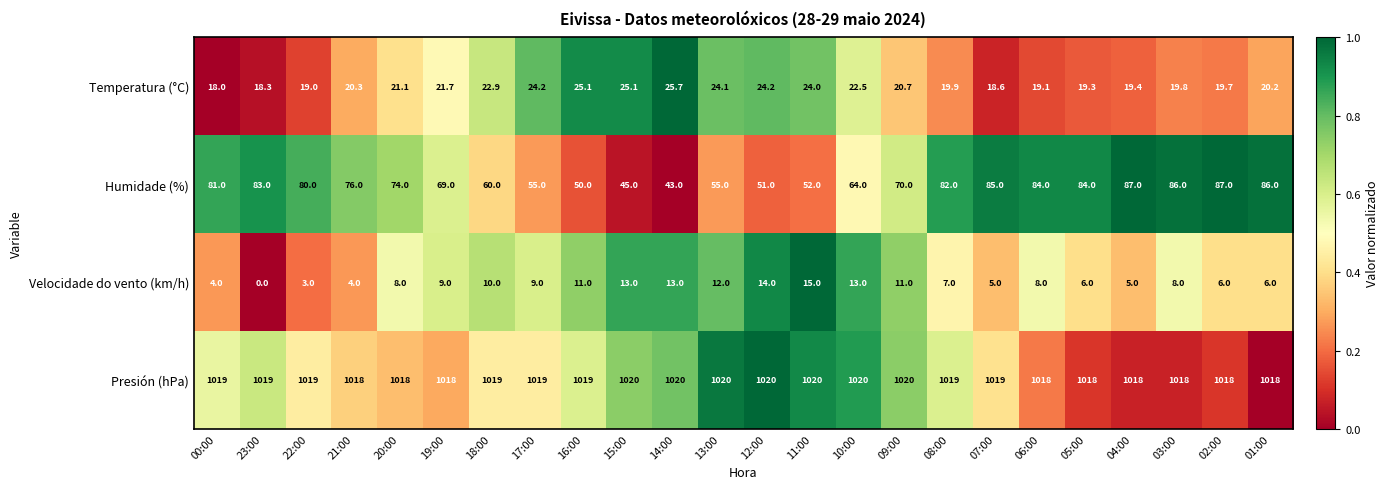

Which category has the highest value in the Temperatura (°C) series?

14:00